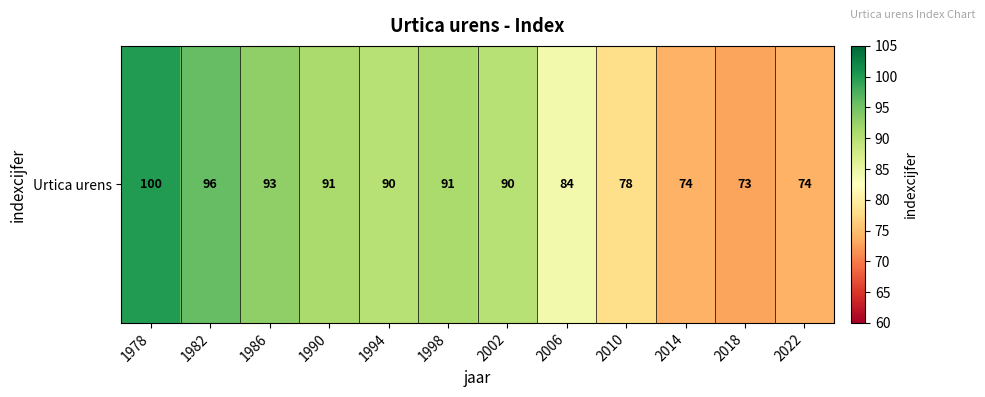

At which label does the data first exceed 90?

1978